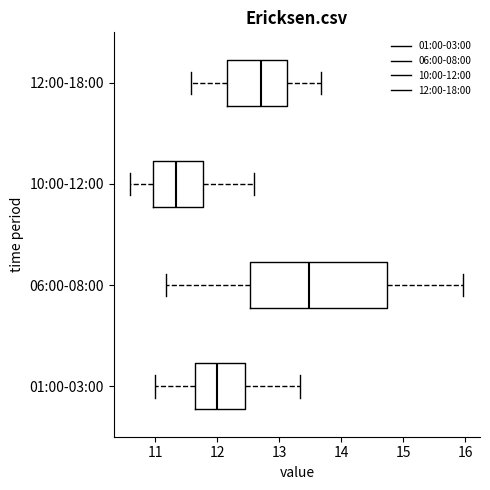

Where is the right edge of the box for 06:00-08:00 on the x-axis? The values are not printed on the chart, so give them approximately, as read against the axis.

14.7